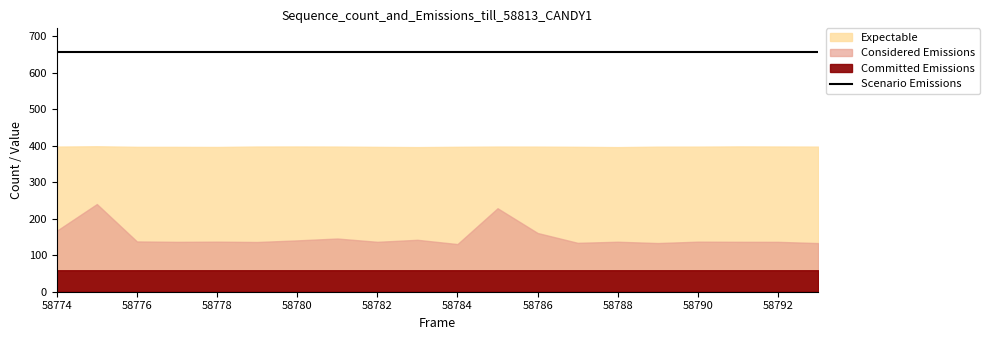

True or false: Scenario Emissions and Committed Emissions cross at least once.

False